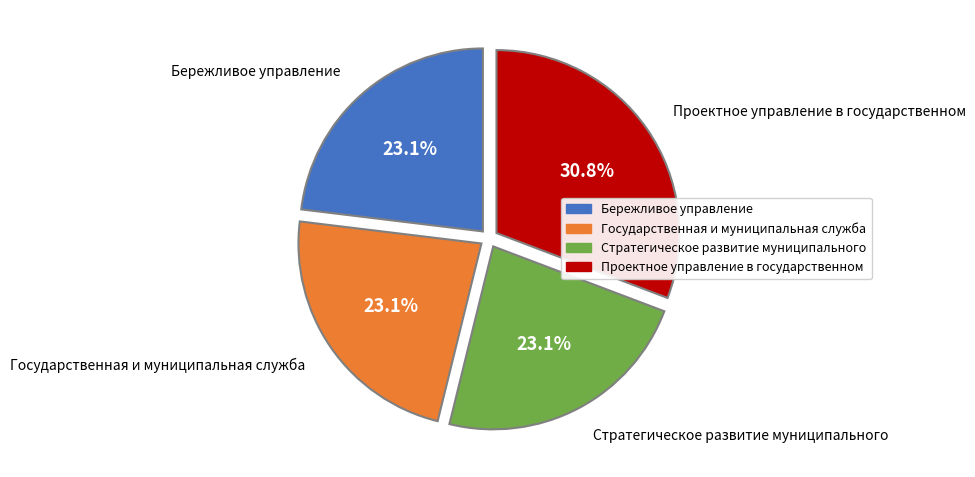

Does any single category account for the majority?

No